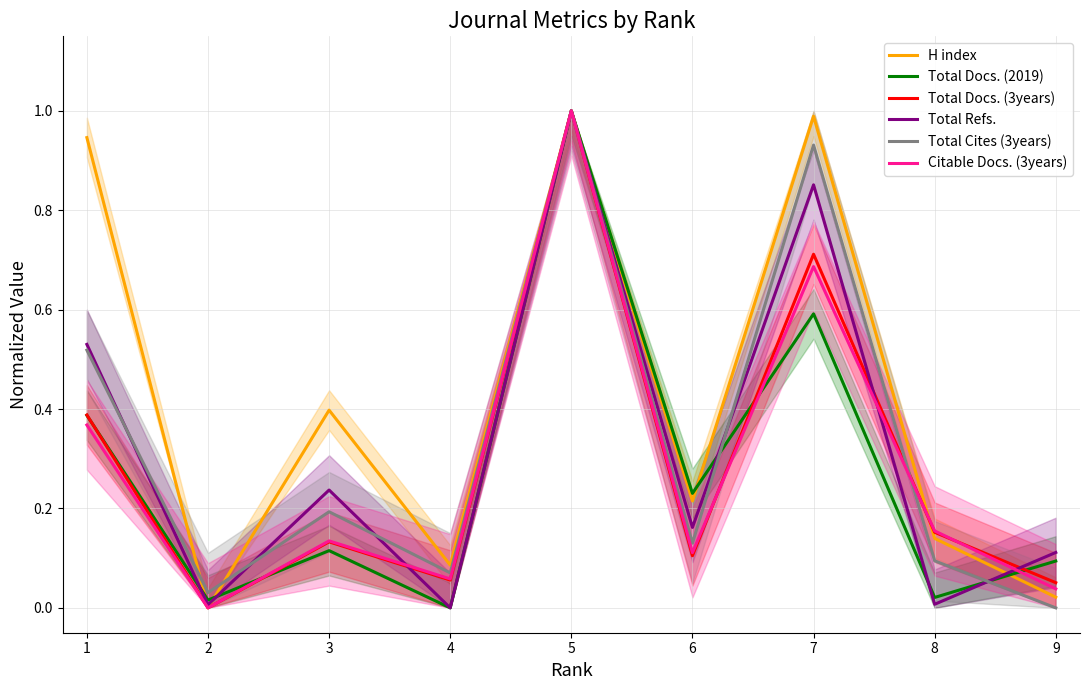

In Total Docs. (2019), how many points are lower than both neighbors (excluding endpoints)?

4